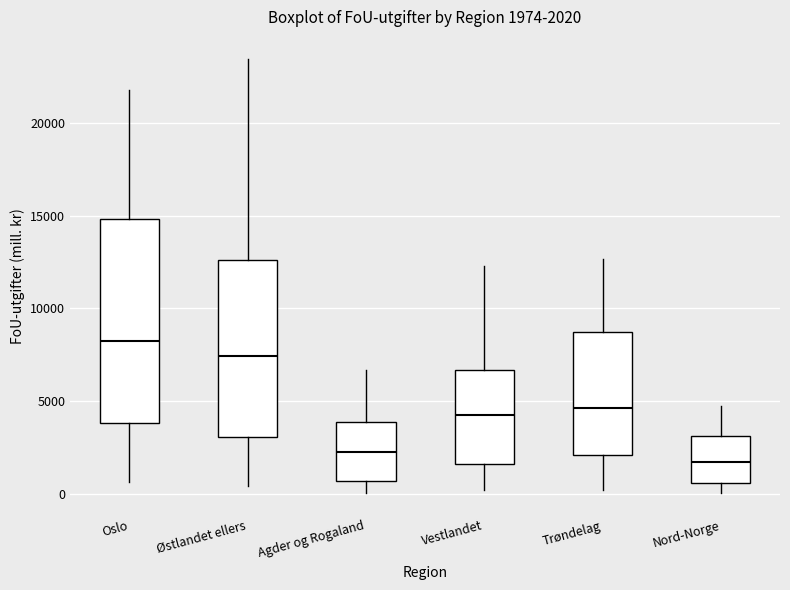

Which box is the tallest, from its lower edge to its upper edge?

Oslo